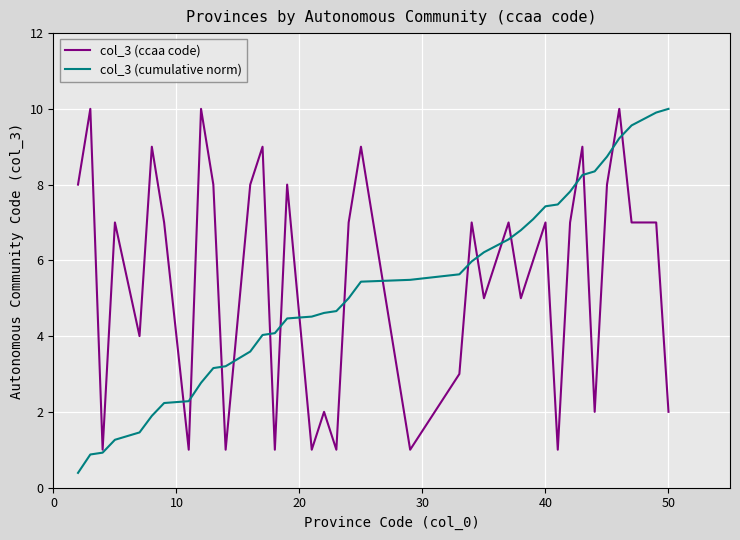

Which series has the widest spread of values?

col_3 (cumulative norm)